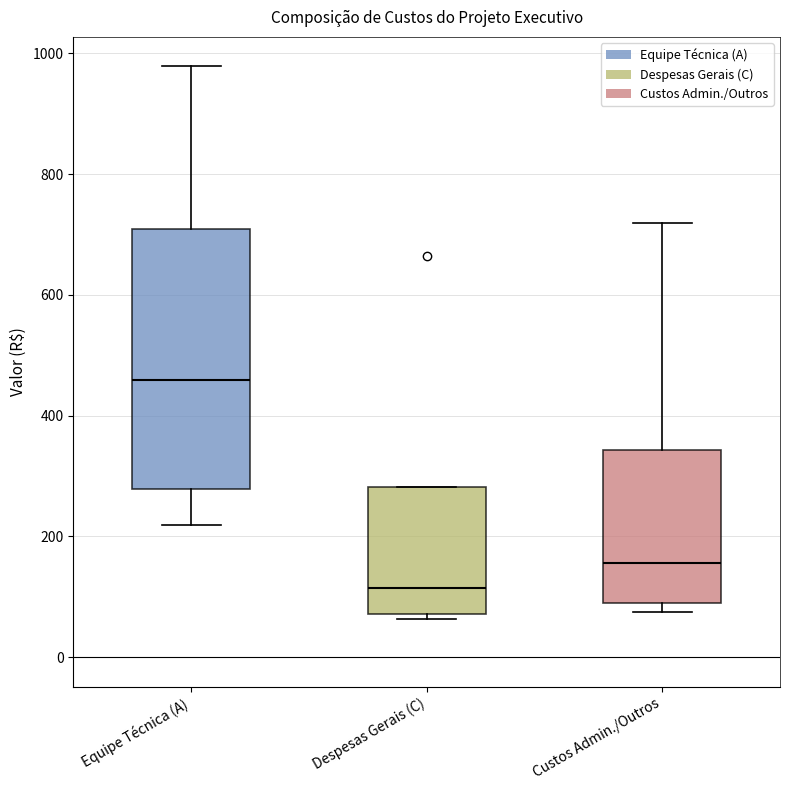

Which box is the tallest, from its lower edge to its upper edge?

Equipe Técnica (A)